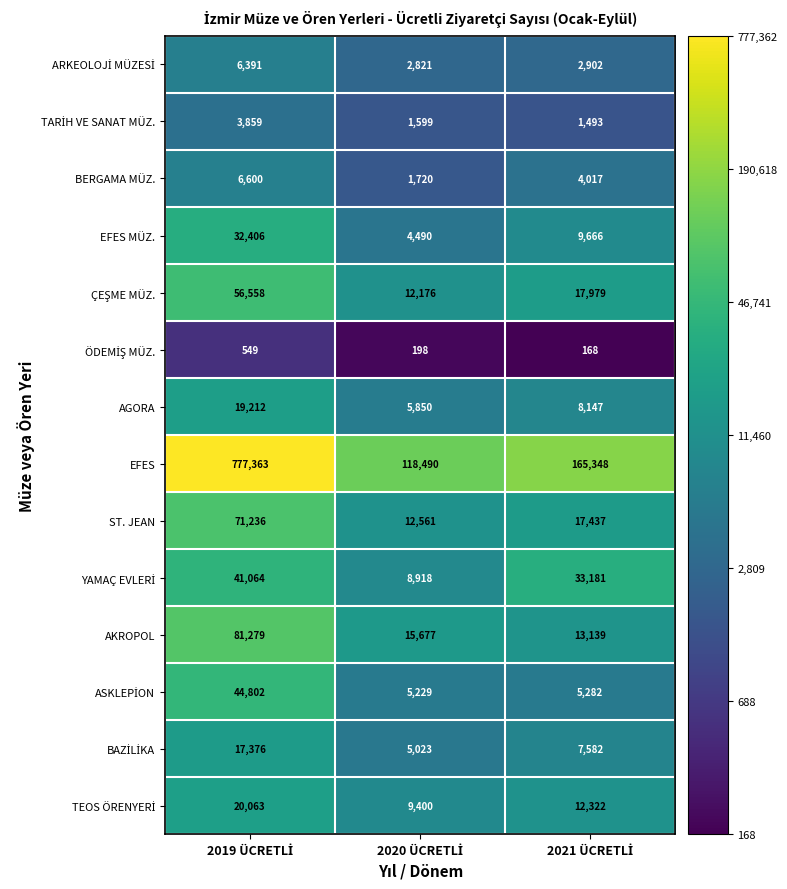

At how many categories does at least one series exceed 27306?

3